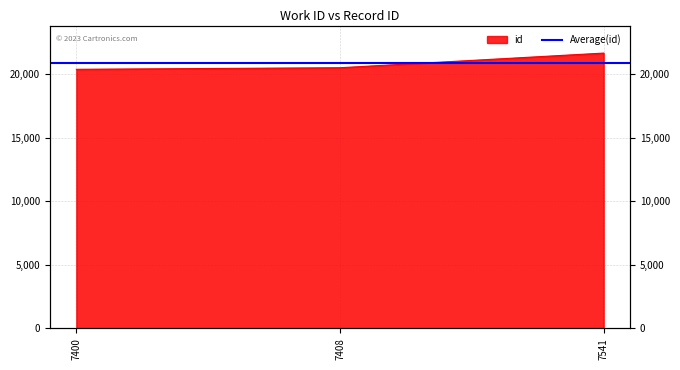

What is the average value?

20871